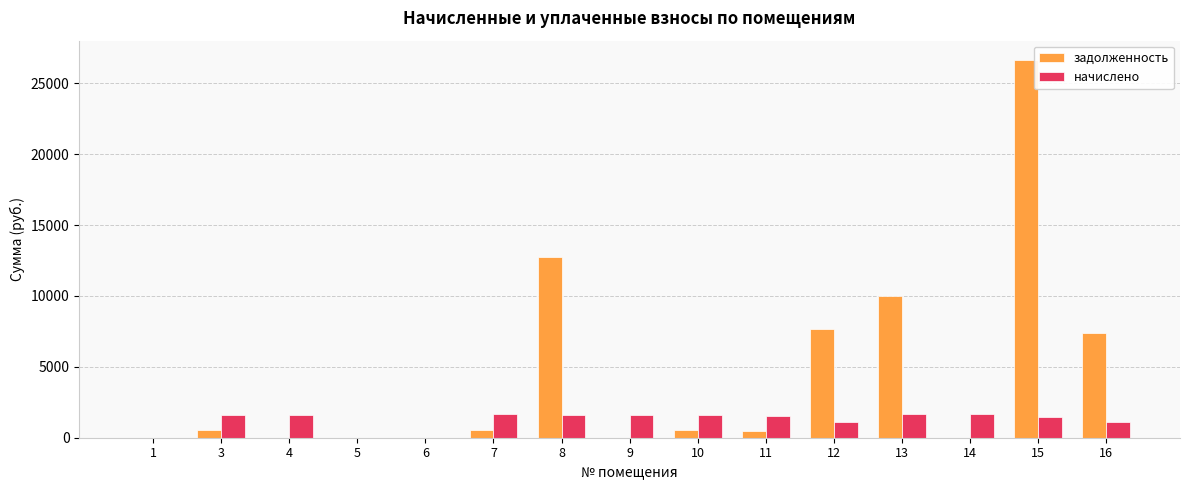

How many values in the задолженность series exceed 542?

8